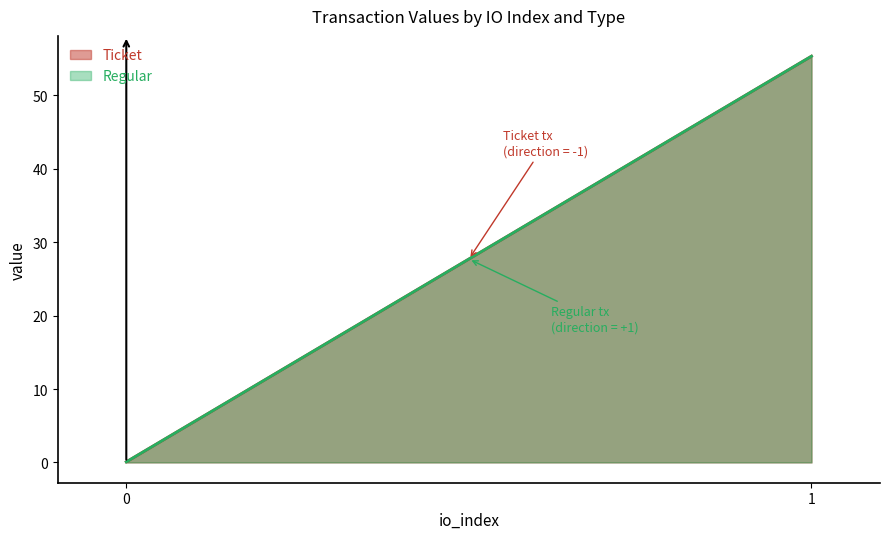

The Ticket series shows 78.9 at 1. True or false?

False